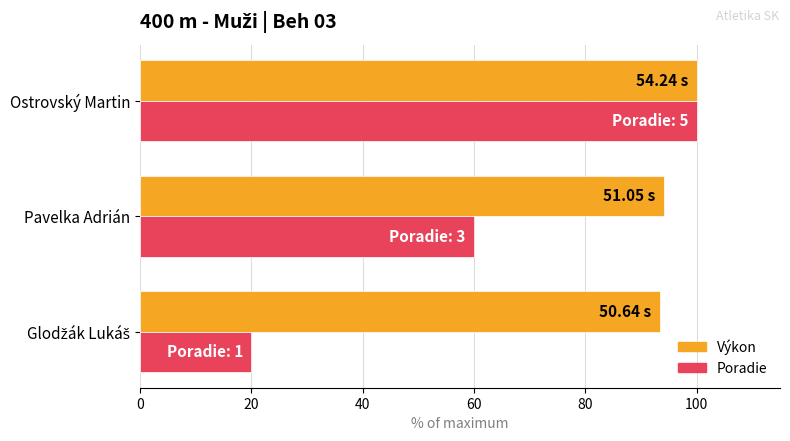

At which category is the sum across all series the highest?

Ostrovský Martin